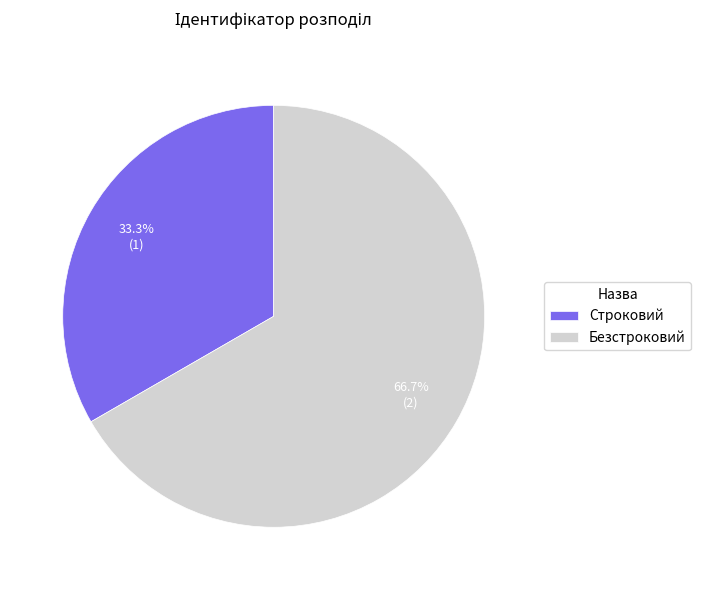

Is it true that Строковий is 33% of the pie?

True